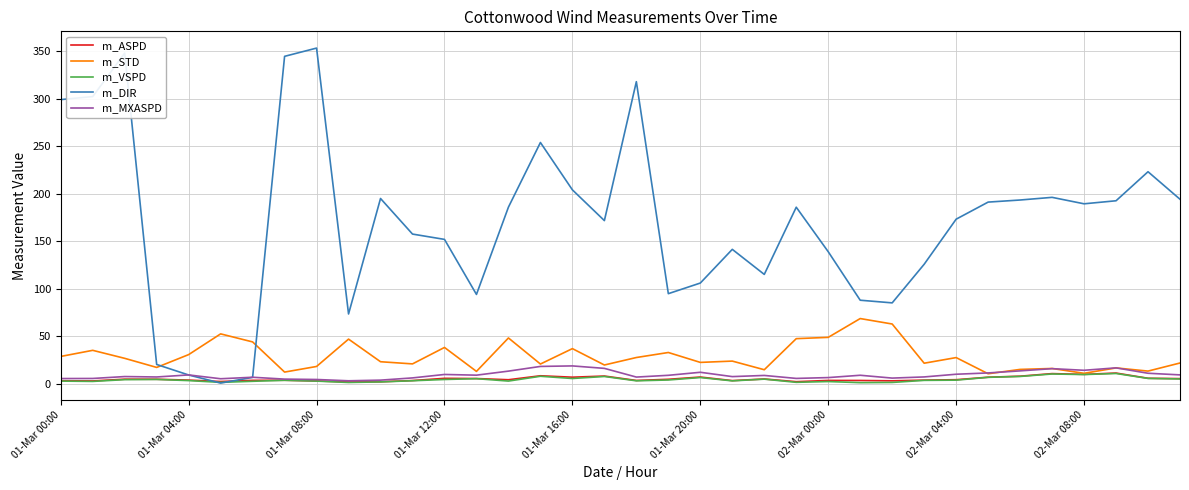

Which series has the widest spread of values?

m_DIR